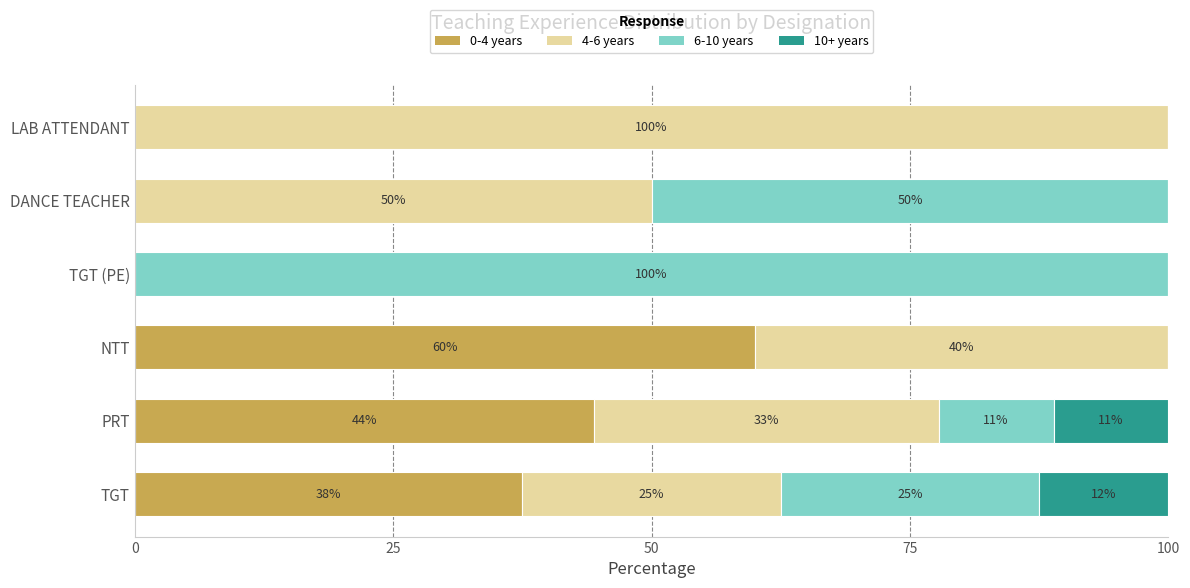

Is it true that 0-4 years equals 0.0 at TGT (PE)?

True